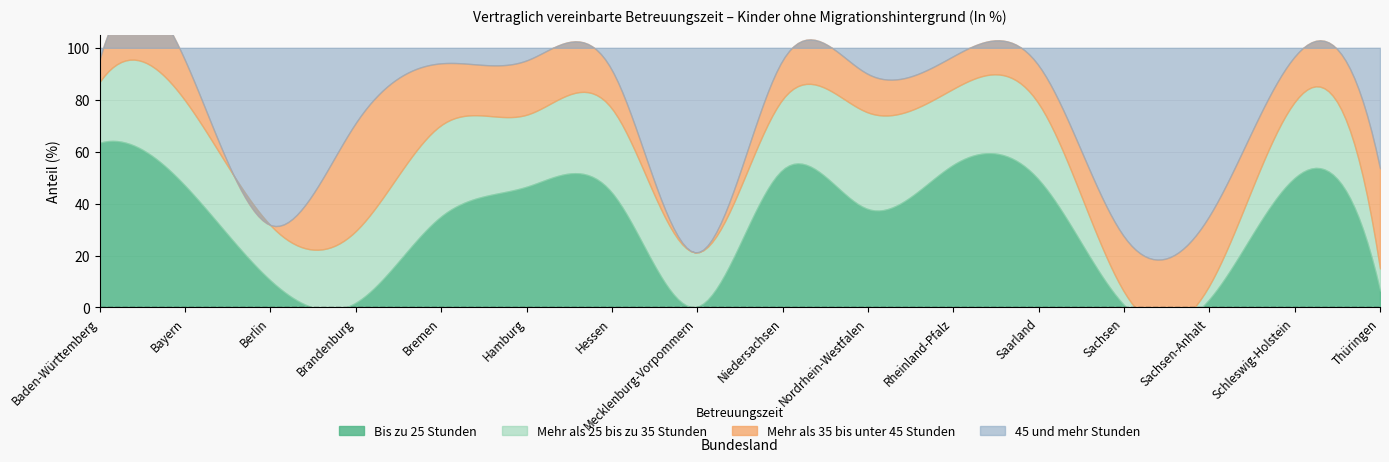

Count the number of data series in this chart.

4